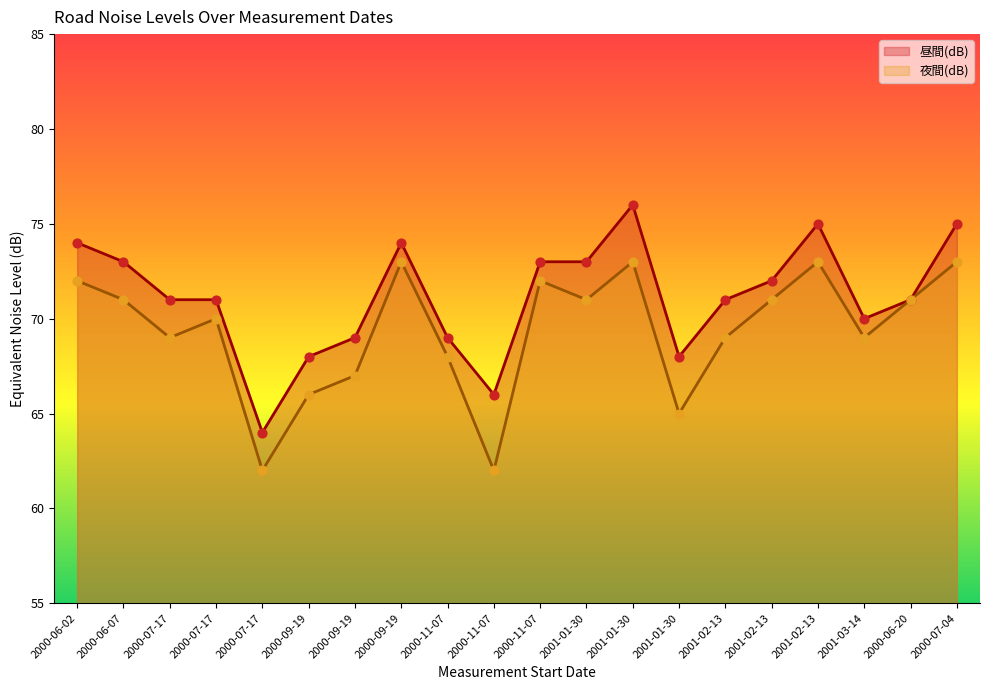

At how many categories does at least one series exceed 65?

19